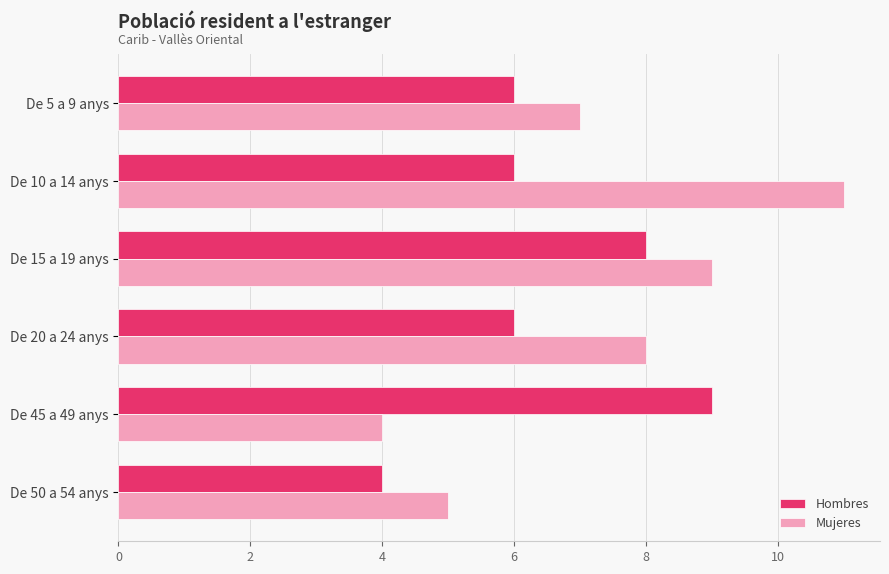

What is the total value across all series at De 10 a 14 anys?

17